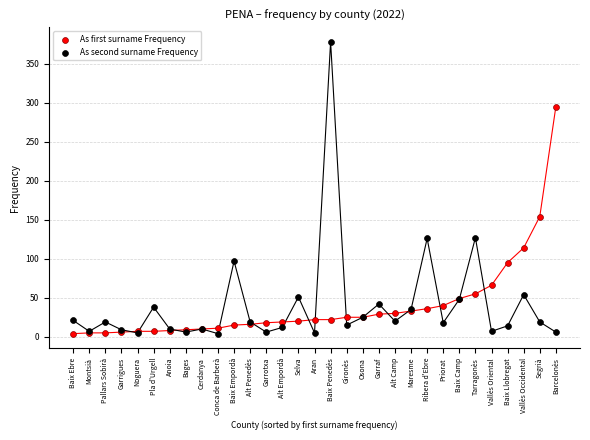

In the As first surname Frequency series, what Y value is closest to 149?

154